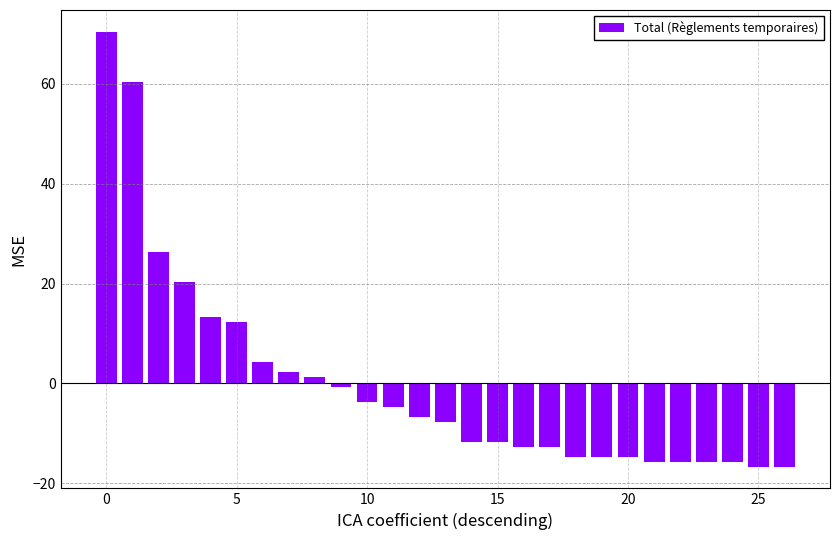

How many values are below zero?

18